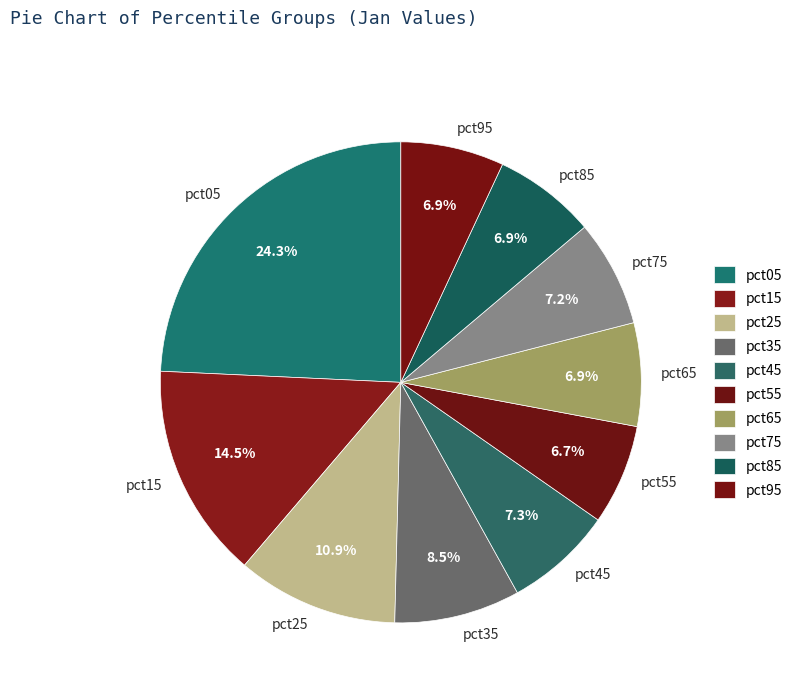

Does any single category account for the majority?

No